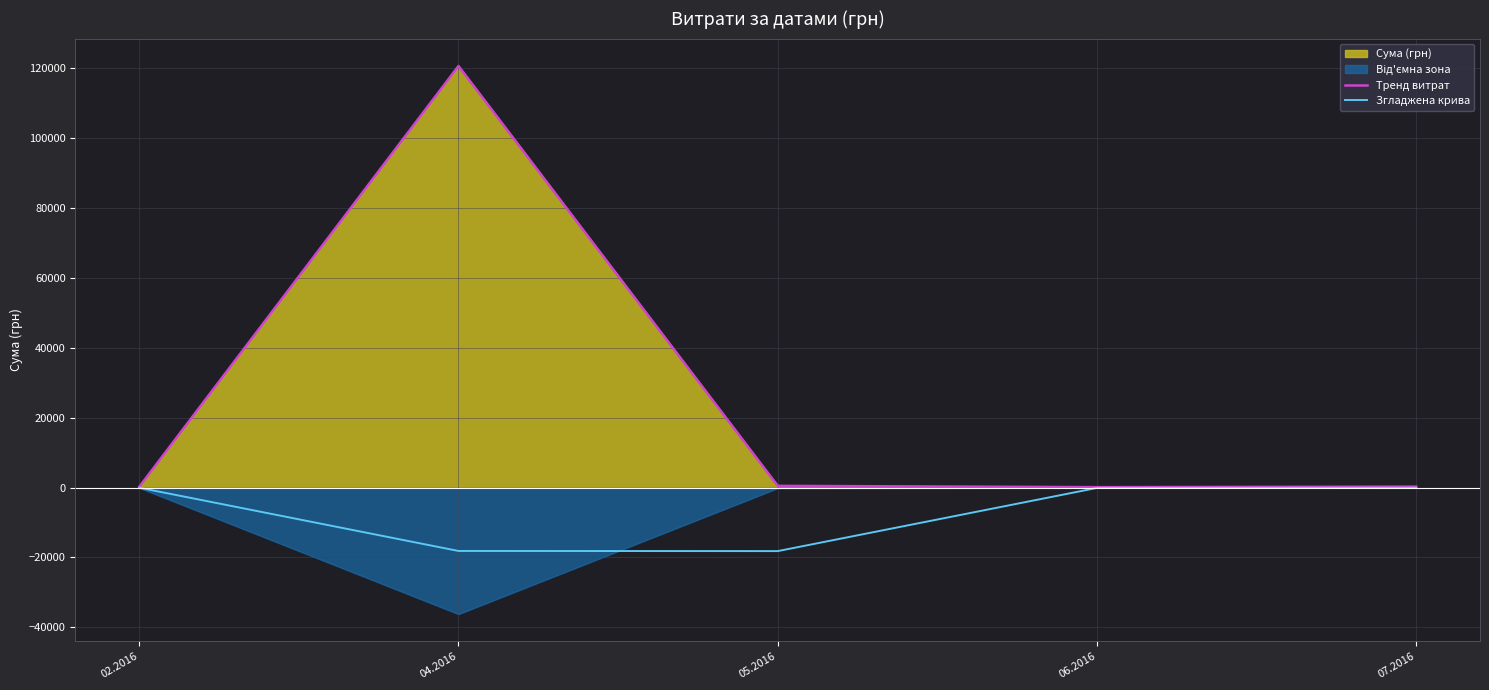

True or false: Тренд витрат has more than 0 points higher than both neighbors.

True